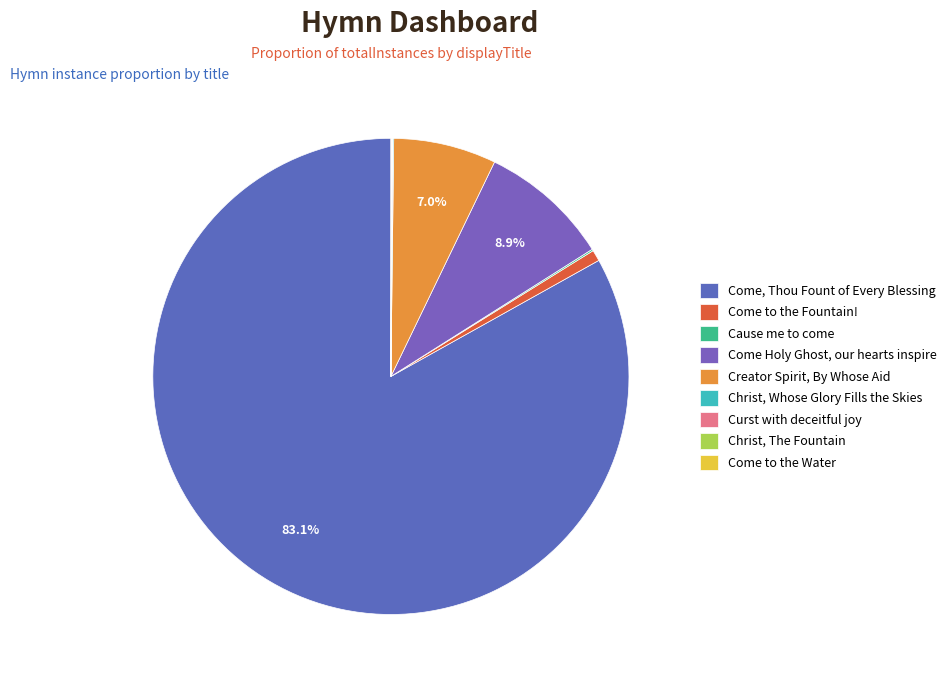

What is the largest slice in the pie chart?

Come, Thou Fount of Every Blessing